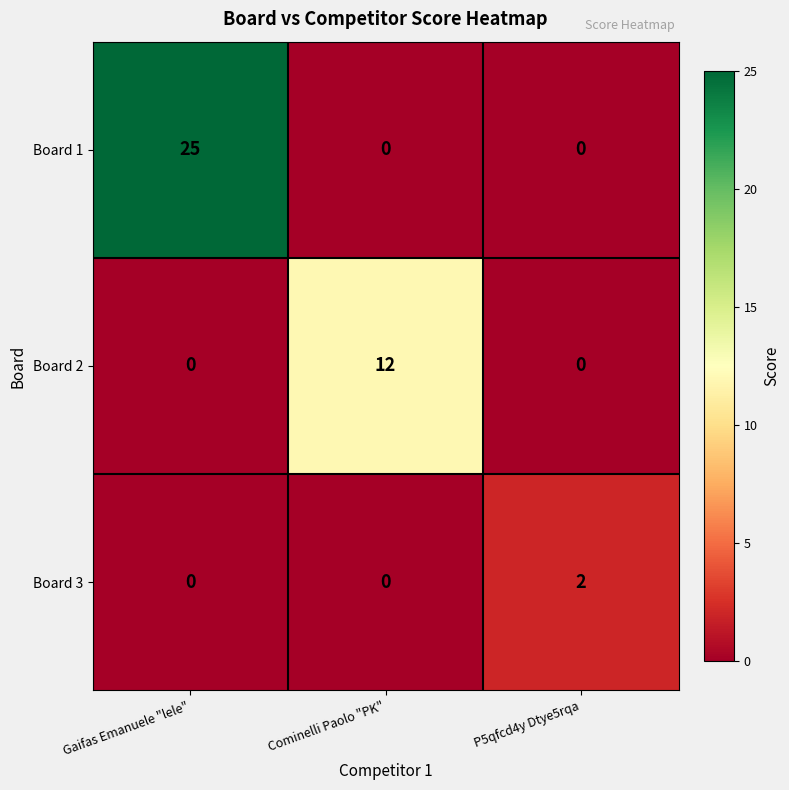

Reading right to left, what are all the values shown in this chart?

Board 1: P5qfcd4y Dtye5rqa=0	Cominelli Paolo "PK"=0	Gaifas Emanuele "lele"=25
Board 2: P5qfcd4y Dtye5rqa=0	Cominelli Paolo "PK"=12	Gaifas Emanuele "lele"=0
Board 3: P5qfcd4y Dtye5rqa=2	Cominelli Paolo "PK"=0	Gaifas Emanuele "lele"=0